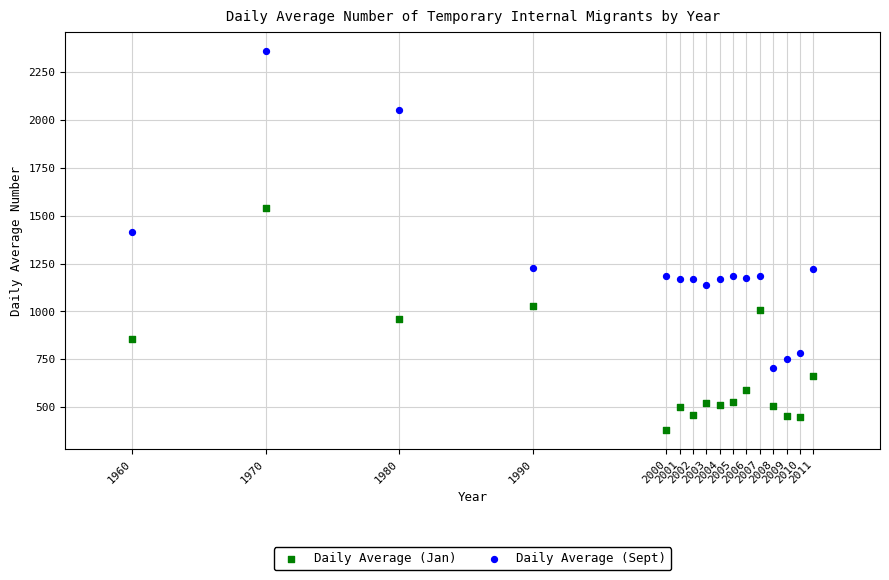

Which series has the widest spread of Y values?

Daily Average (Sept)